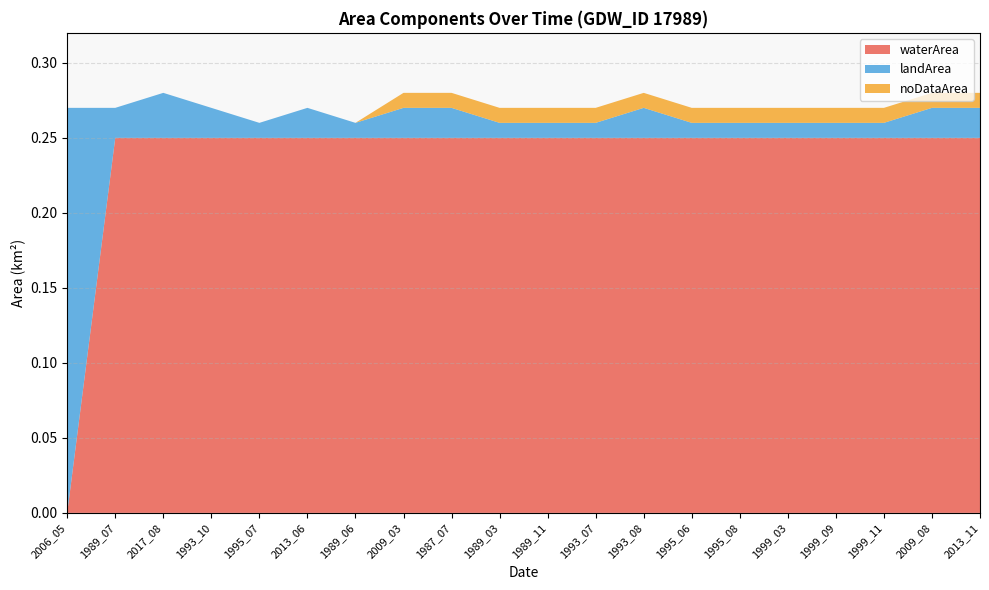

Reading right to left, what are all the values shown in this chart?

waterArea: 2013_11=0.2	2009_08=0.2	1999_11=0.2	1999_09=0.2	1999_03=0.2	1995_08=0.2	1995_06=0.2	1993_08=0.2	1993_07=0.2	1989_11=0.2	1989_03=0.2	1987_07=0.2	2009_03=0.2	1989_06=0.2	2013_06=0.2	1995_07=0.2	1993_10=0.2	2017_08=0.2	1989_07=0.2	2006_05=0.0
landArea: 2013_11=0.0	2009_08=0.0	1999_11=0.0	1999_09=0.0	1999_03=0.0	1995_08=0.0	1995_06=0.0	1993_08=0.0	1993_07=0.0	1989_11=0.0	1989_03=0.0	1987_07=0.0	2009_03=0.0	1989_06=0.0	2013_06=0.0	1995_07=0.0	1993_10=0.0	2017_08=0.0	1989_07=0.0	2006_05=0.3
noDataArea: 2013_11=0.0	2009_08=0.0	1999_11=0.0	1999_09=0.0	1999_03=0.0	1995_08=0.0	1995_06=0.0	1993_08=0.0	1993_07=0.0	1989_11=0.0	1989_03=0.0	1987_07=0.0	2009_03=0.0	1989_06=0.0	2013_06=0.0	1995_07=0.0	1993_10=0.0	2017_08=0.0	1989_07=0.0	2006_05=0.0